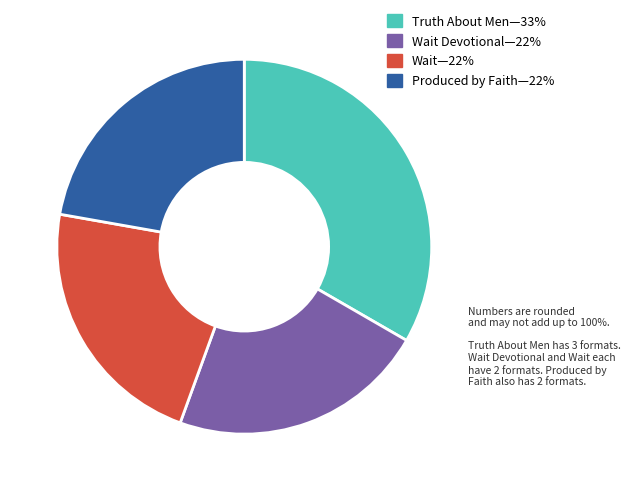

Does any single category account for the majority?

No